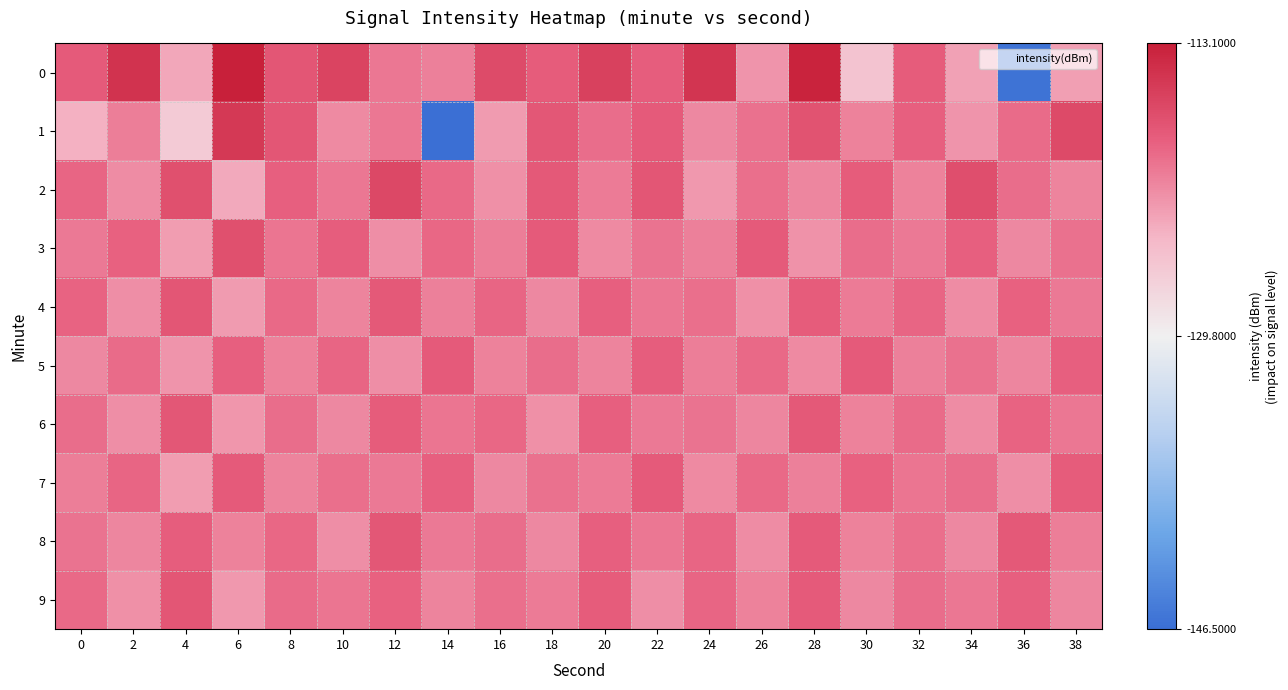

At which category does the chart reach its peak across all series?

6